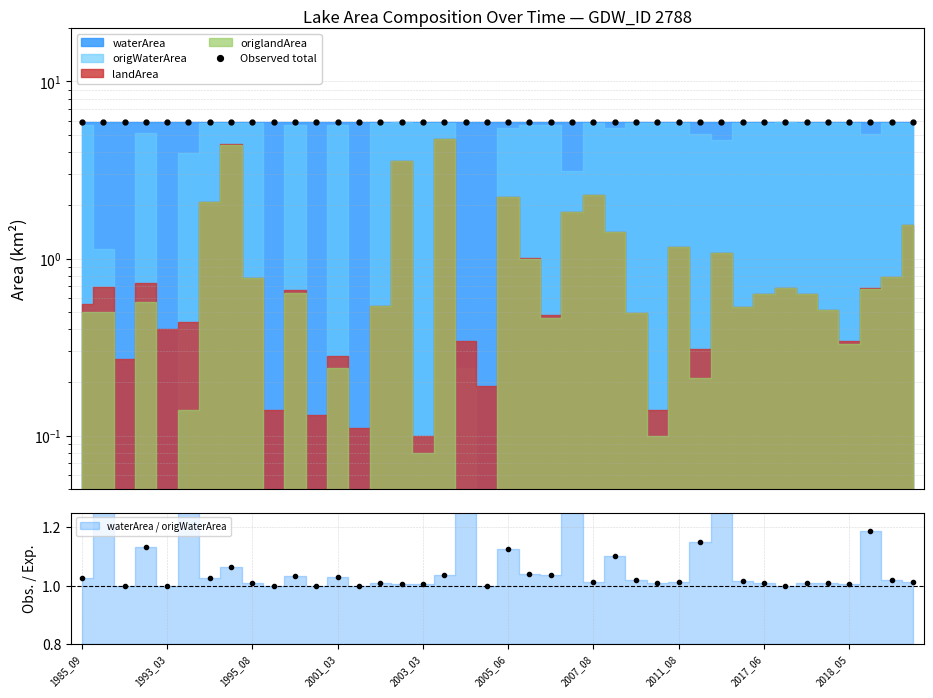

What position from the right is 1985_09?

40